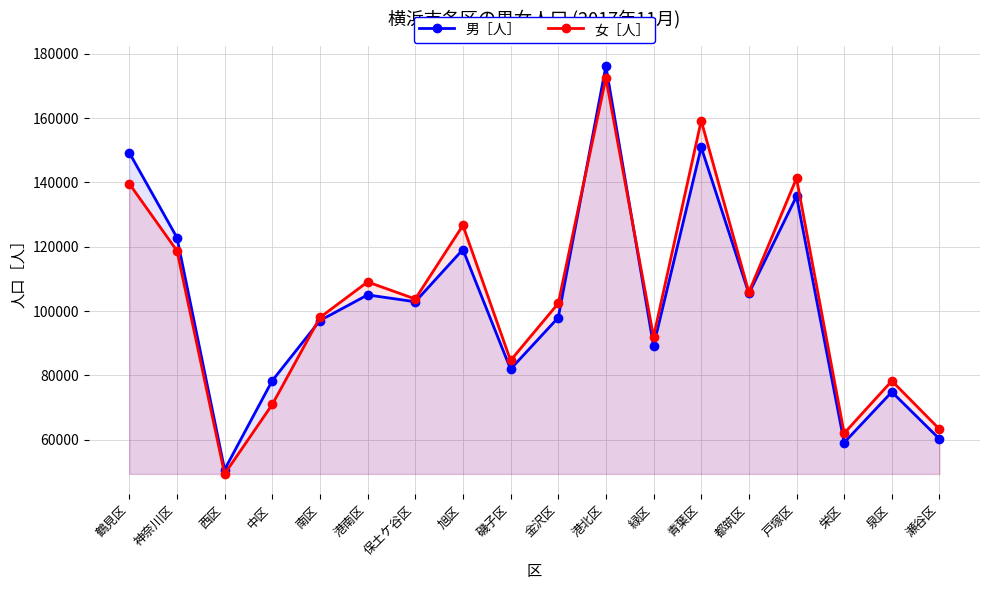

Does the chart display data point markers on the line(s)?

Yes